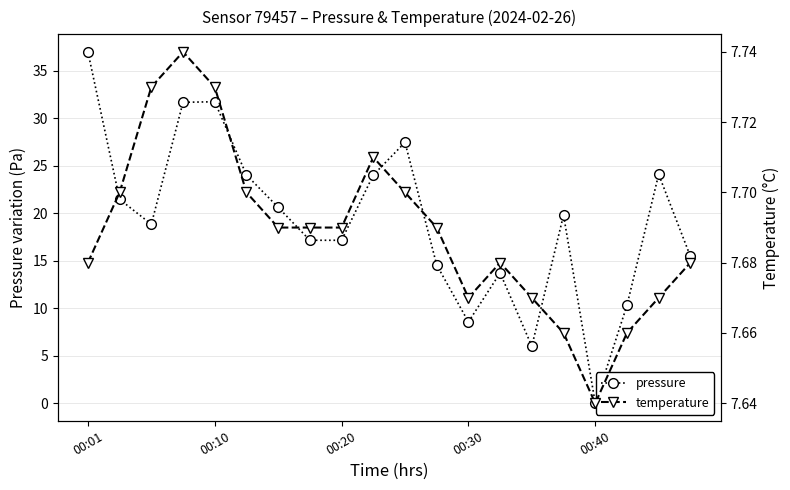

List the series in order of their peak value, lowest first.

temperature, pressure